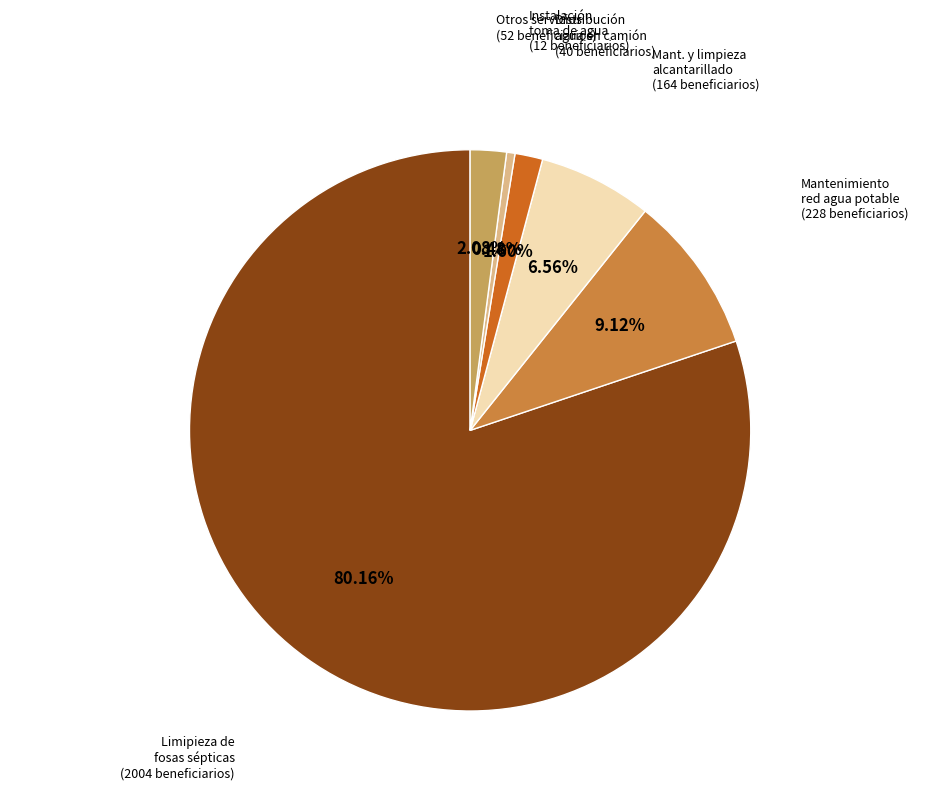

How many segments does this pie chart have?

6